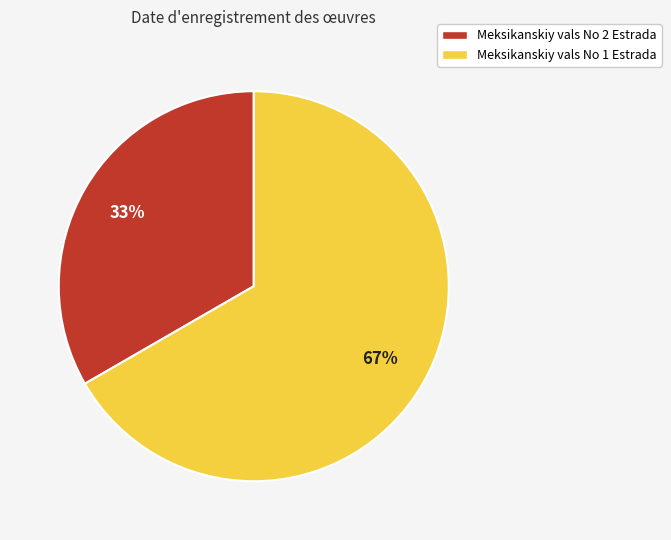

To the nearest percent, what is the average slice percentage?

50%